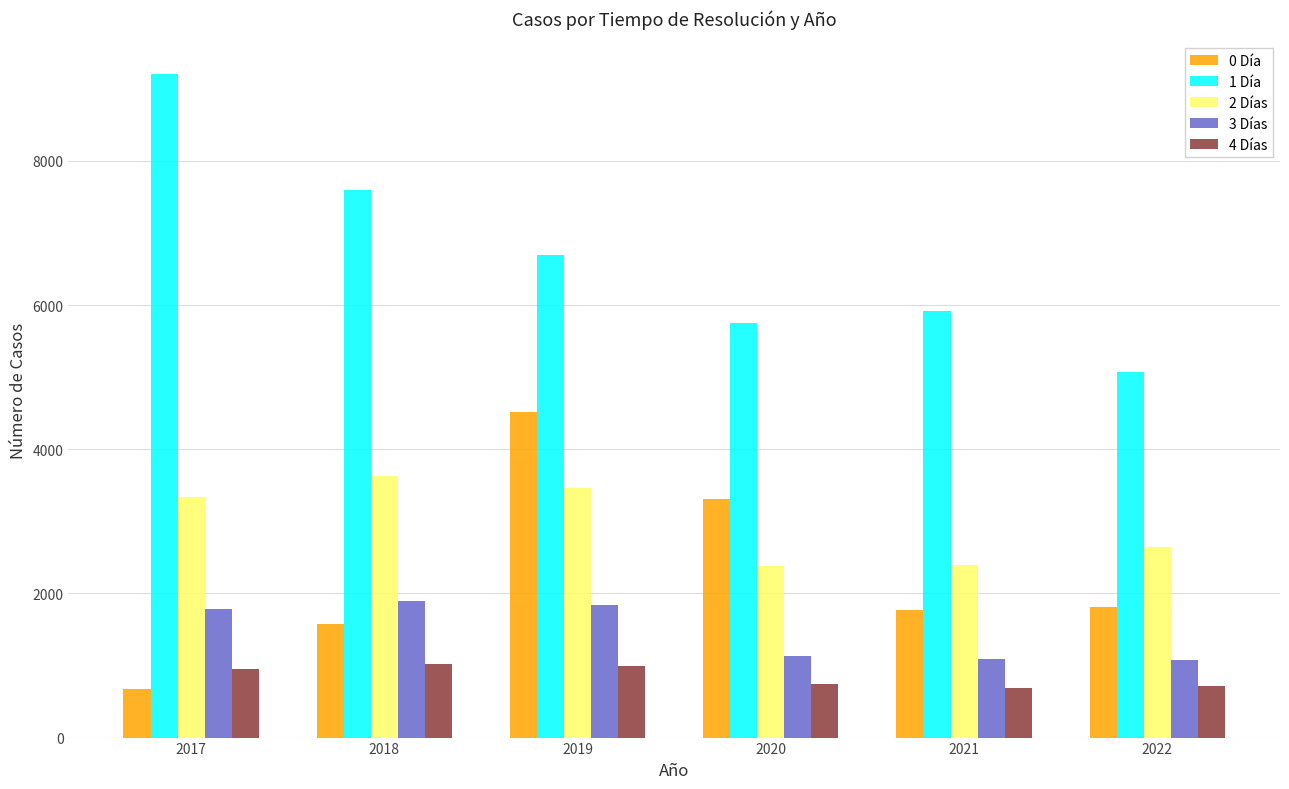

Between 2018 and 2019, which series saw the biggest shift?

0 Día